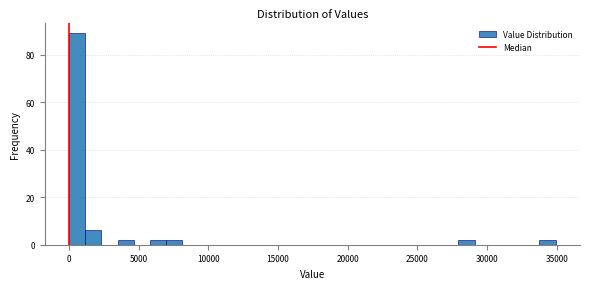

Around what value on the x-axis is the tallest bar? Give the approximate position of its centre, as read against the axis.

500